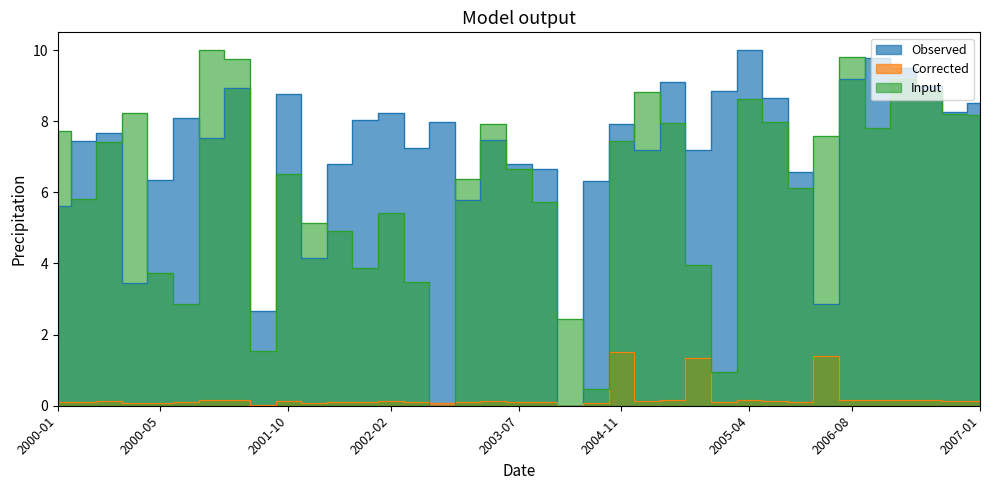

At how many categories does at least one series exceed 7?

27